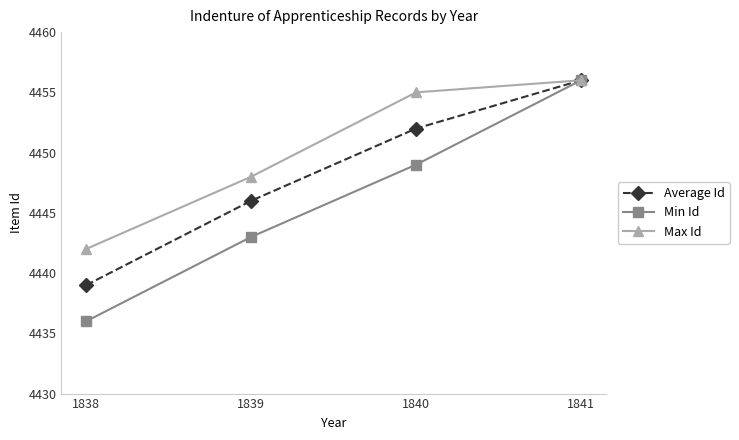

Is the value of Average Id at 1838 greater than the value of Max Id at 1840?

No